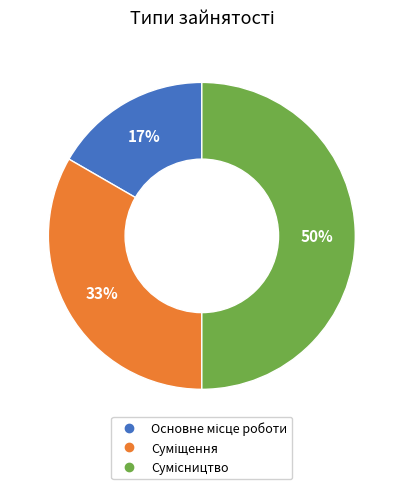

To the nearest percent, what is the average slice percentage?

33%